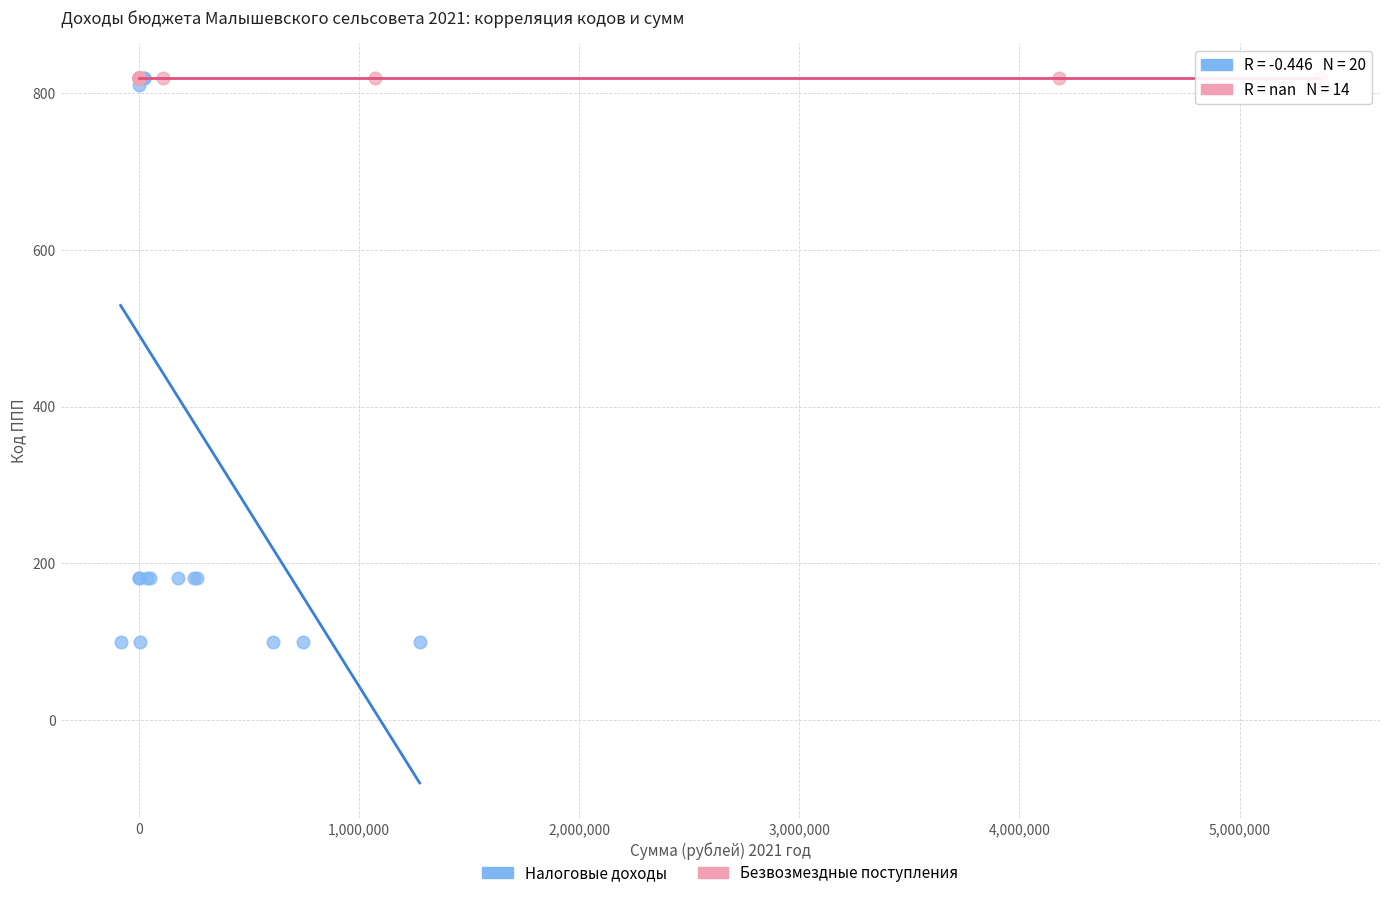

Which series reaches the minimum Y coordinate?

Налоговые доходы